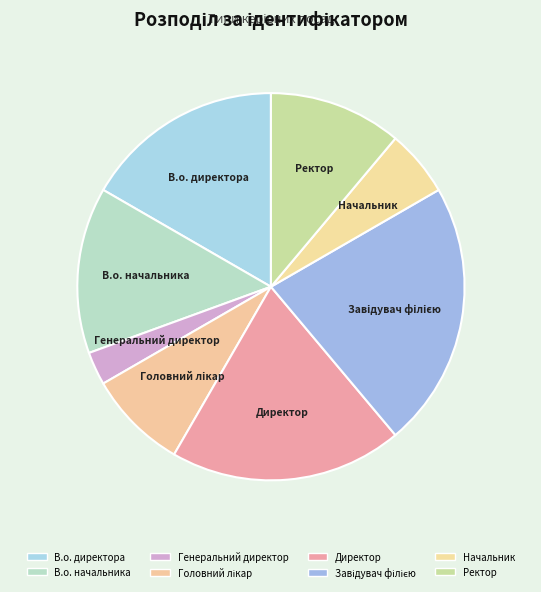

How many segments does this pie chart have?

8